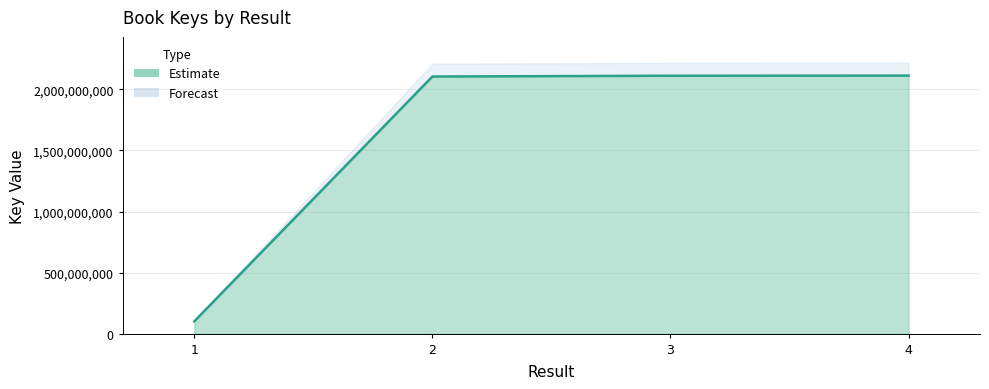

How many values exceed 2112048324?

1